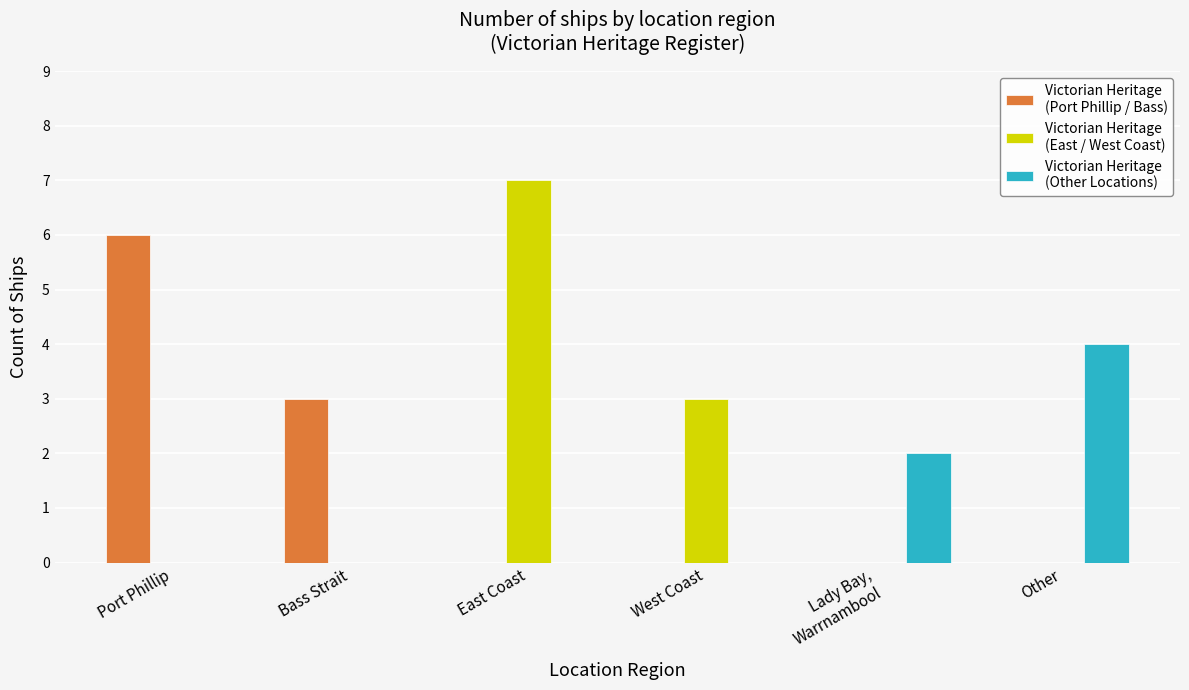

At which category is the sum across all series the highest?

East Coast